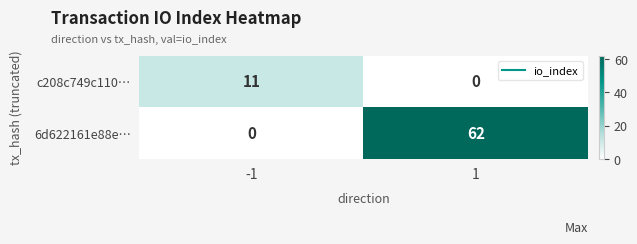

Which series has the largest total across all categories?

6d622161e88e…